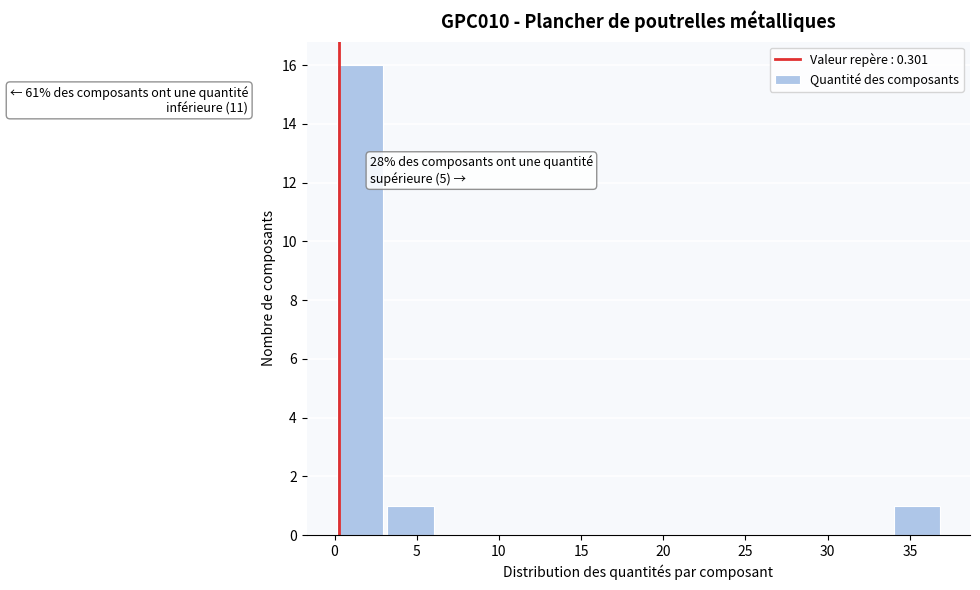

Which range on the x-axis has the tallest bar?

0.0 to 3.0